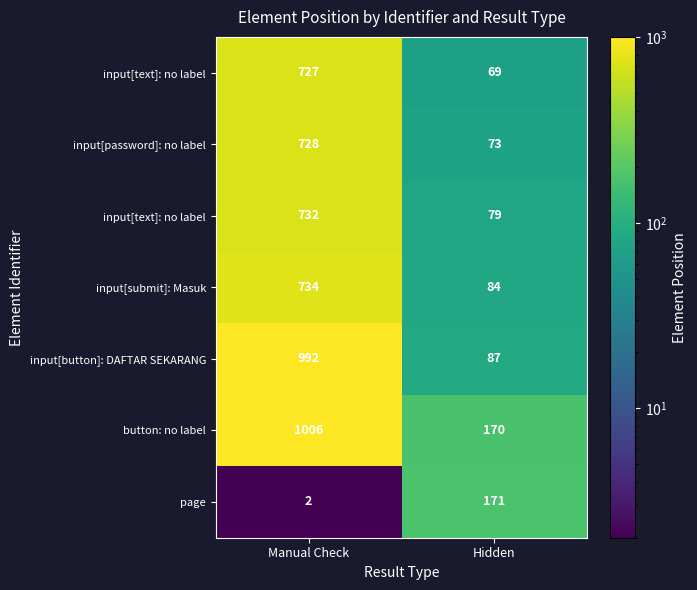

Between Manual Check and Hidden, which is larger?

Manual Check